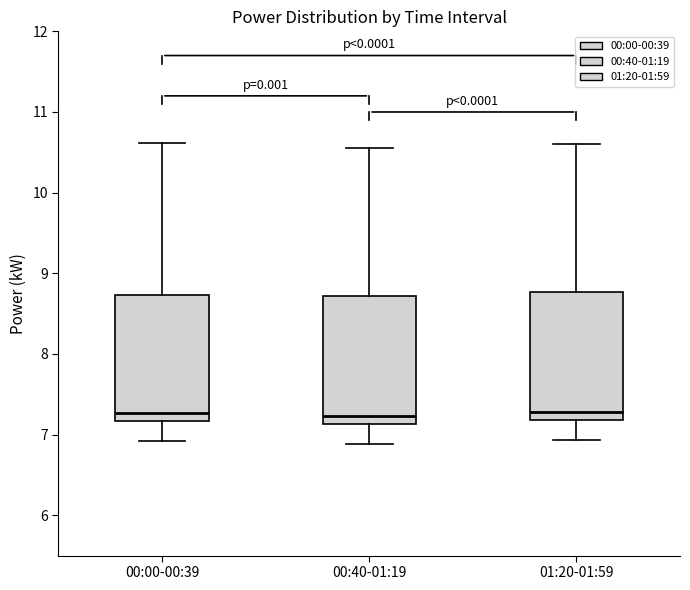

Reading left to right, read every box against the y-axis: the position of its median line, the range the box covers, and the ends of its whiskers. The values are not printed on the chart, so give them approximately, as read against the axis.

00:00-00:39: median 7.3, box 7.2 to 8.7, whiskers 6.9 to 10.6
00:40-01:19: median 7.2, box 7.1 to 8.7, whiskers 6.9 to 10.6
01:20-01:59: median 7.3, box 7.2 to 8.8, whiskers 6.9 to 10.6